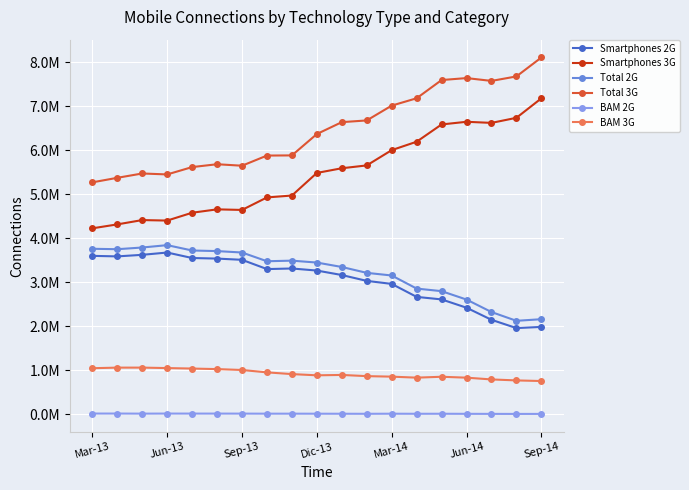

Does the chart have visible grid lines?

Yes